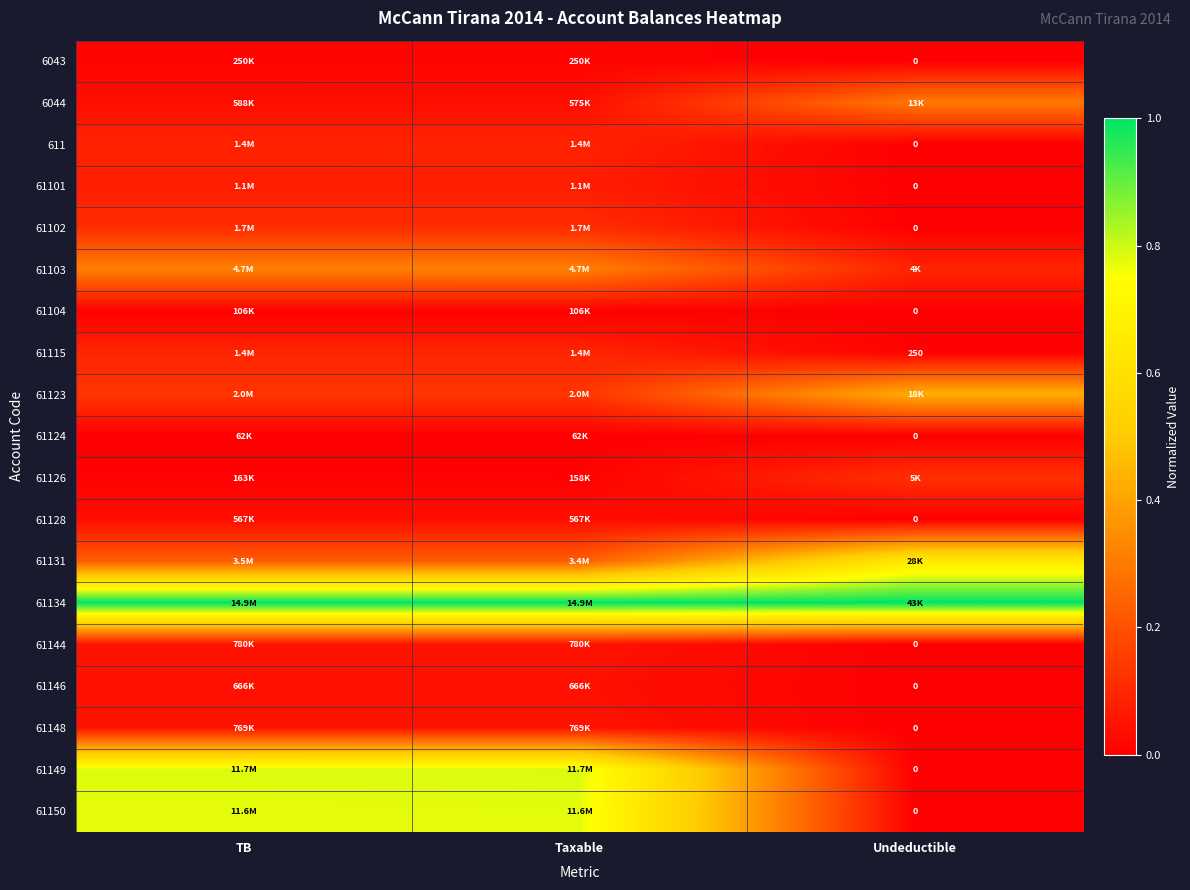

The value of 611 at TB is 0.0. True or false?

False